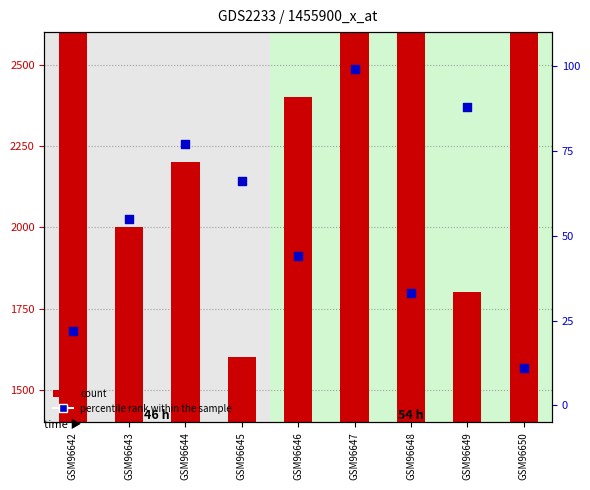

Which series has the largest total across all categories?

count